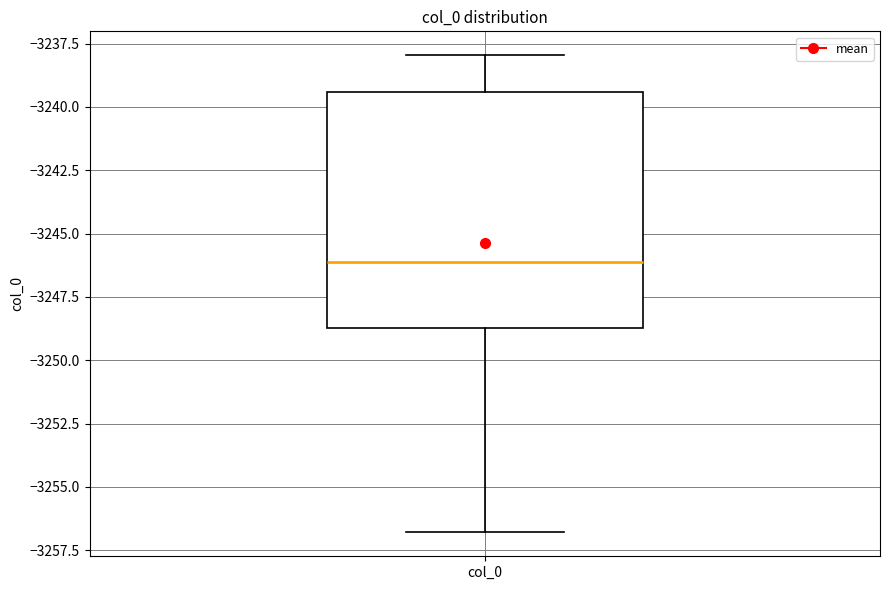

Transcribe this box plot: give where the median line is, the range the box spans, and where the two whiskers end, as read against the y-axis. The values are not printed on the chart, so give them approximately, as read against the axis.

median -3246.0, box -3248.5 to -3239.5, whiskers -3257.0 to -3238.0